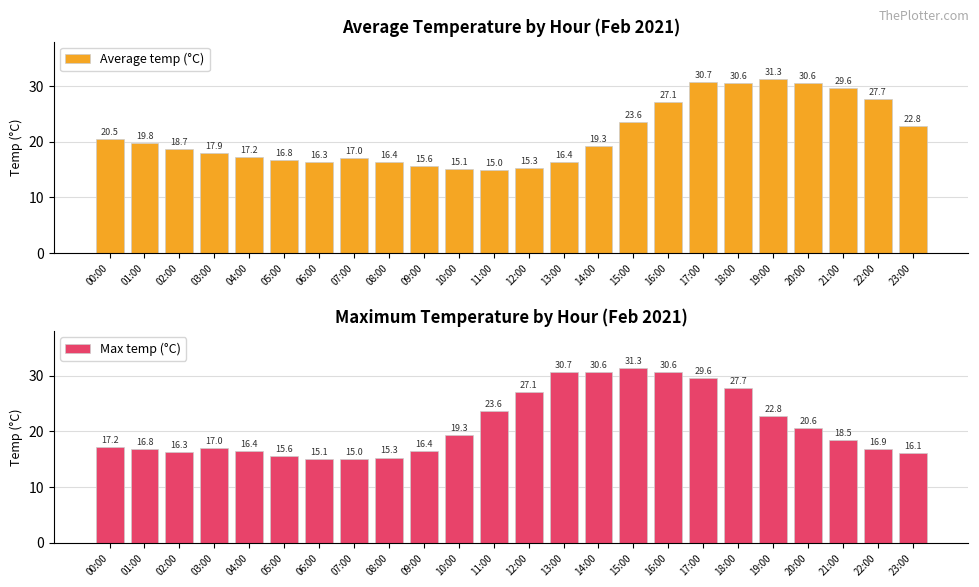

Does the chart contain any negative values?

No